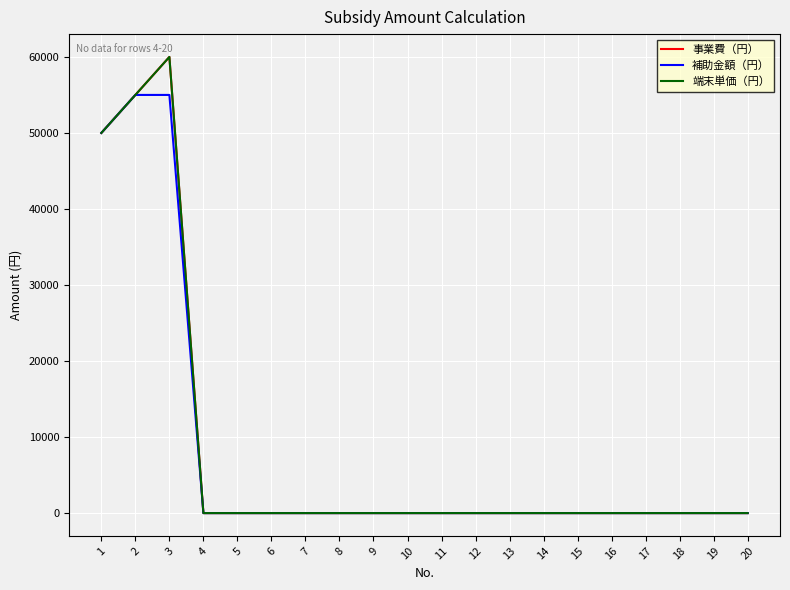

Is this an area chart (filled region under the line)?

No